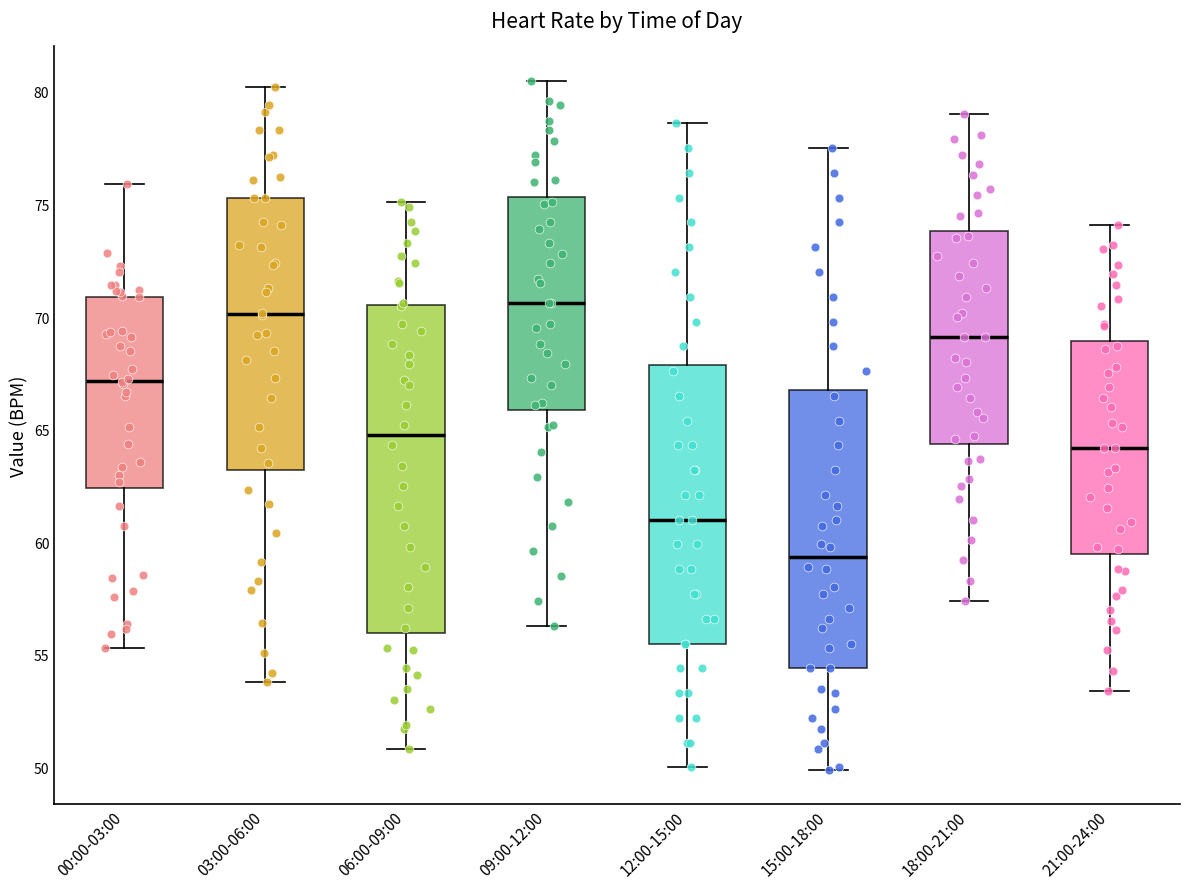

Where does the lower whisker of the box for 09:00-12:00 end on the y-axis? The values are not printed on the chart, so give them approximately, as read against the axis.

56.5